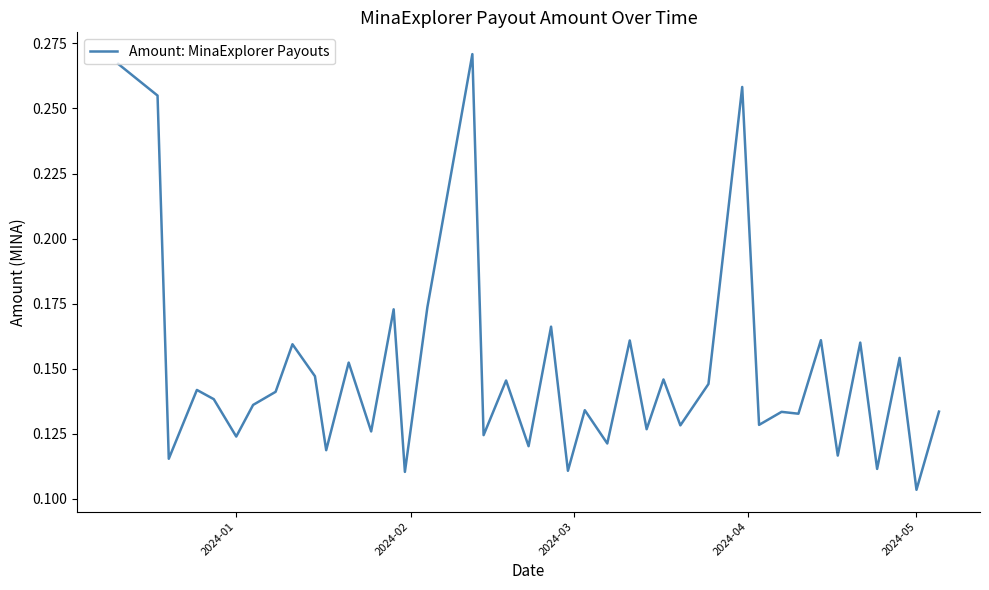

At which category does the chart reach its minimum across all series?

2024-05